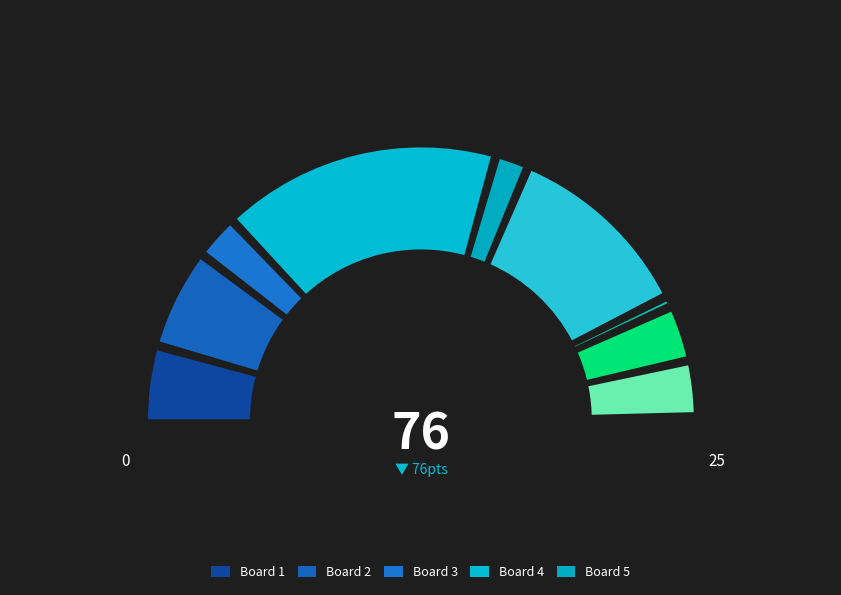

To the nearest percent, what portion does 10 represent?

7%